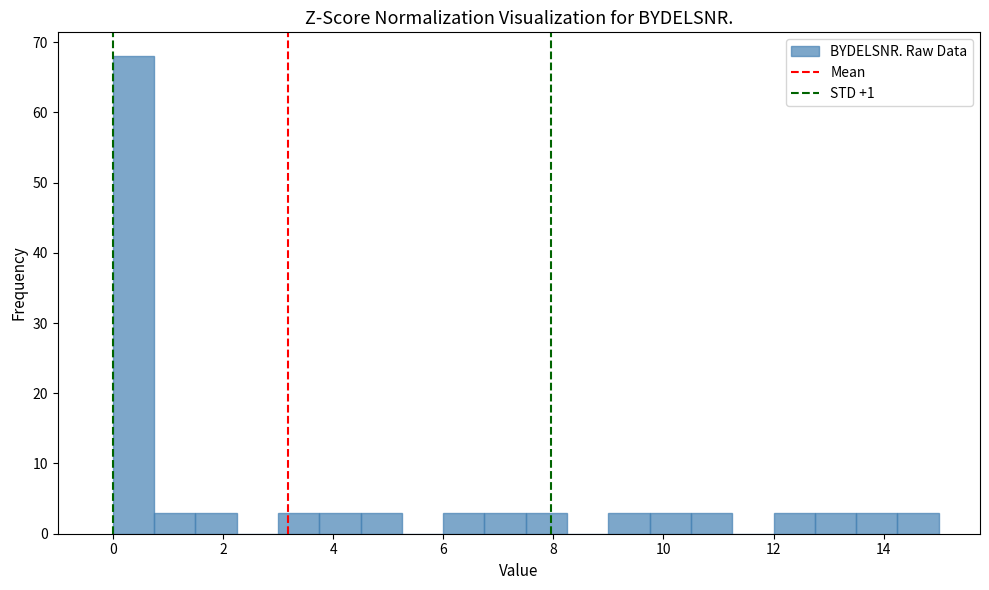

Read against the x-axis, roughly where is the centre of the tallest bar?

0.4